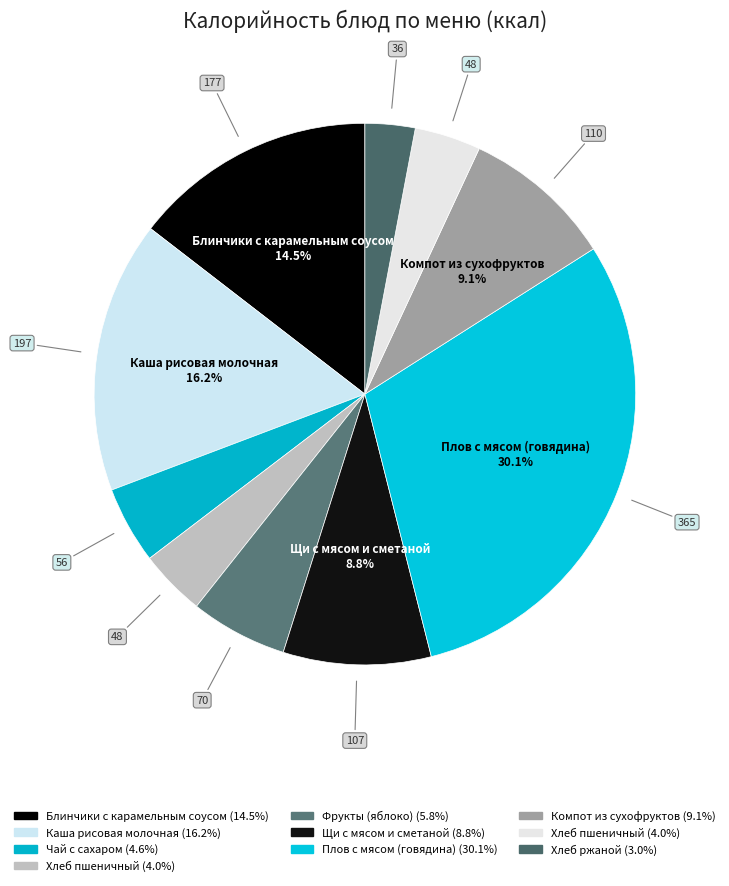

Is there a majority slice in this chart?

No